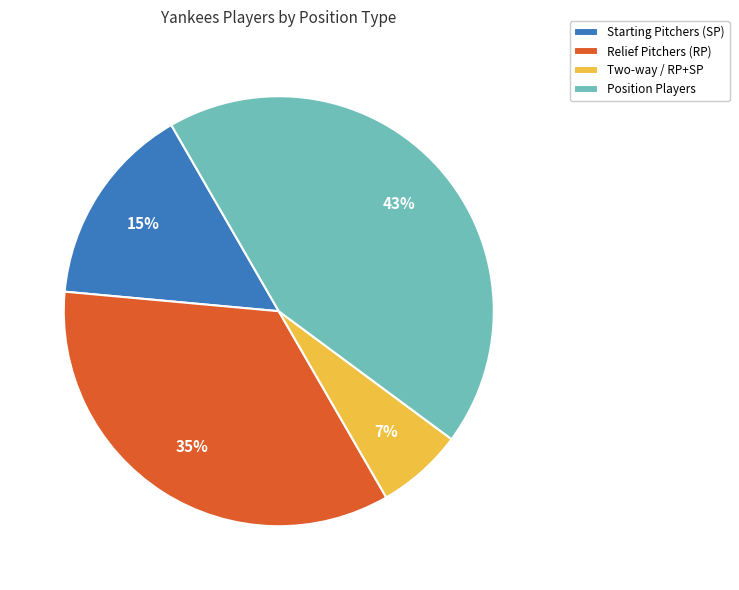

Is it true that Relief Pitchers (RP) is 23% of the pie?

False